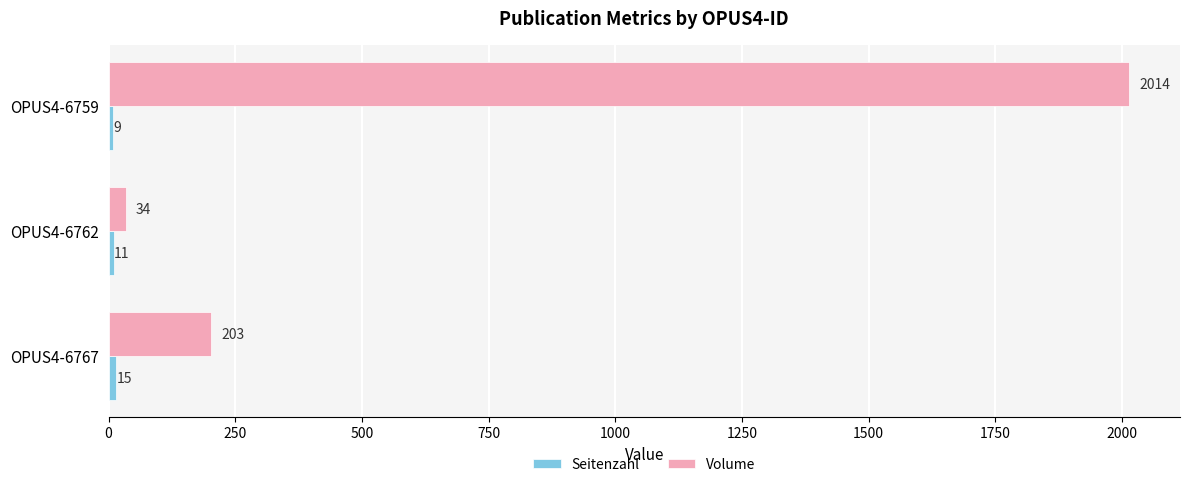

Which series has the largest range (max minus min)?

Volume